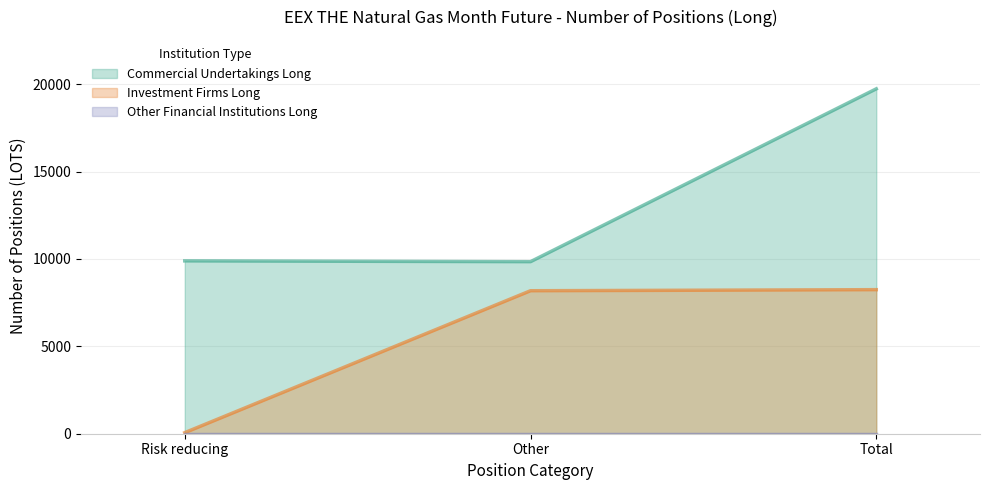

Reading left to right, what are all the values shown in this chart?

Commercial Undertakings Long: Risk reducing=9892	Other=9846	Total=19738
Investment Firms Long: Risk reducing=61	Other=8183	Total=8244